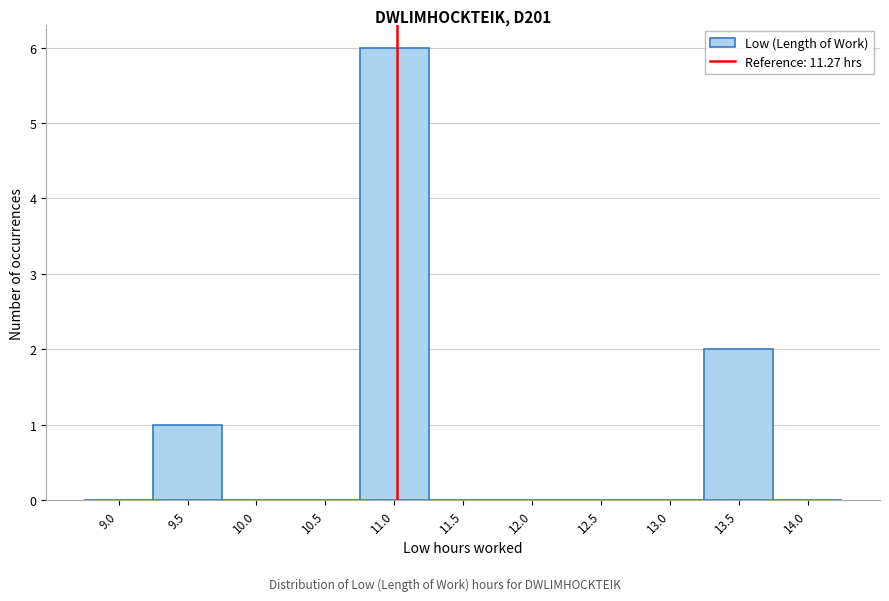

Reading left to right, what are all the values shown in this chart?

9.0=0	9.5=1	10.0=0	10.5=0	11.0=6	11.5=0	12.0=0	12.5=0	13.0=0	13.5=2	14.0=0